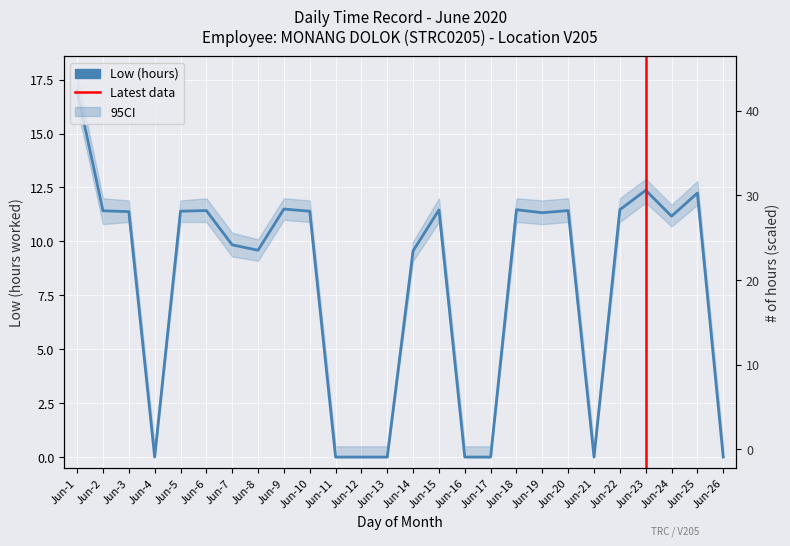

The chart shows a value of 0.0 at Jun-16. True or false?

True